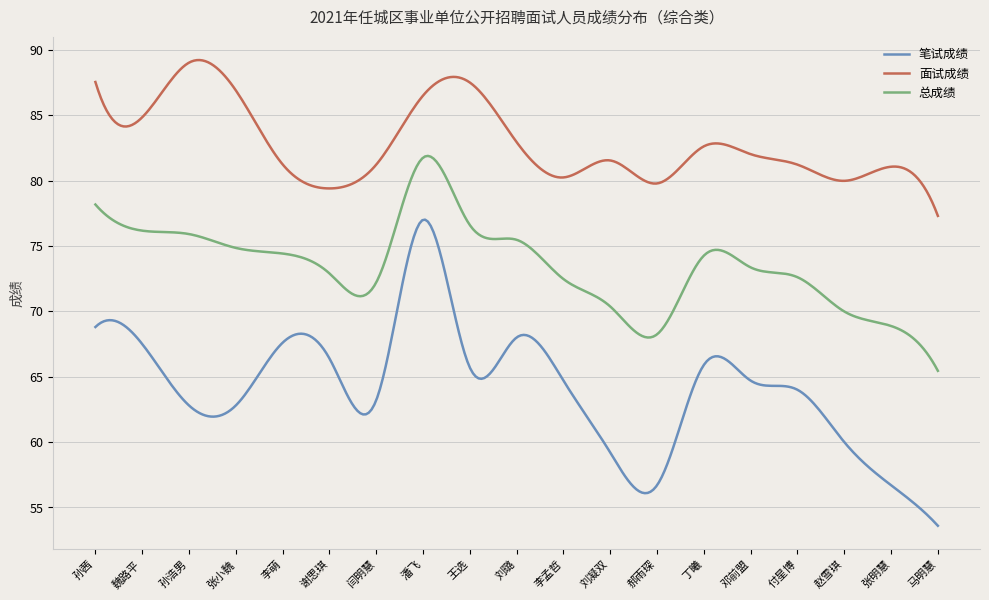

True or false: 笔试成绩 and 面试成绩 cross at least once.

False